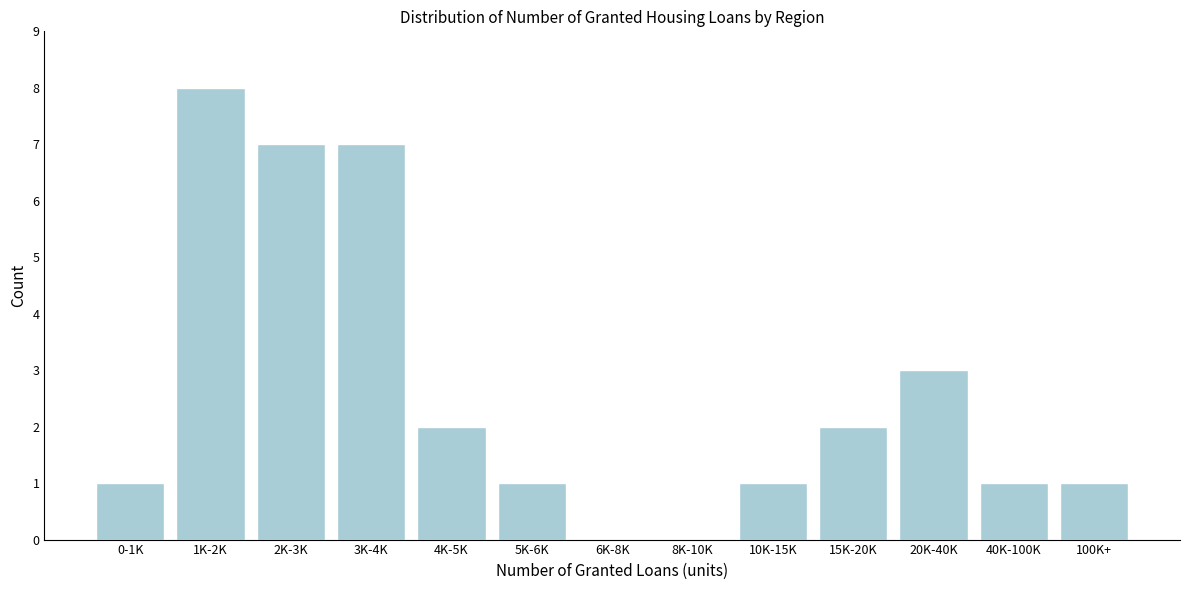

Reading right to left, extract all data points from this chart.

100K+=1	40K-100K=1	20K-40K=3	15K-20K=2	10K-15K=1	8K-10K=0	6K-8K=0	5K-6K=1	4K-5K=2	3K-4K=7	2K-3K=7	1K-2K=8	0-1K=1